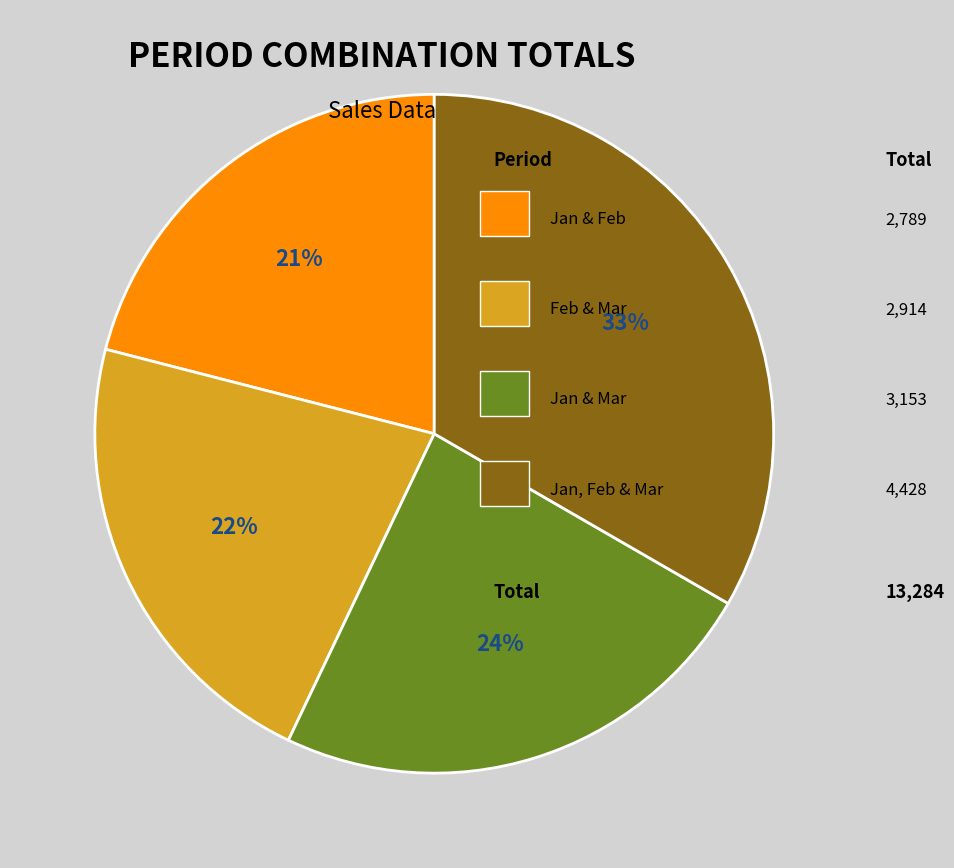

Is there a majority slice in this chart?

No